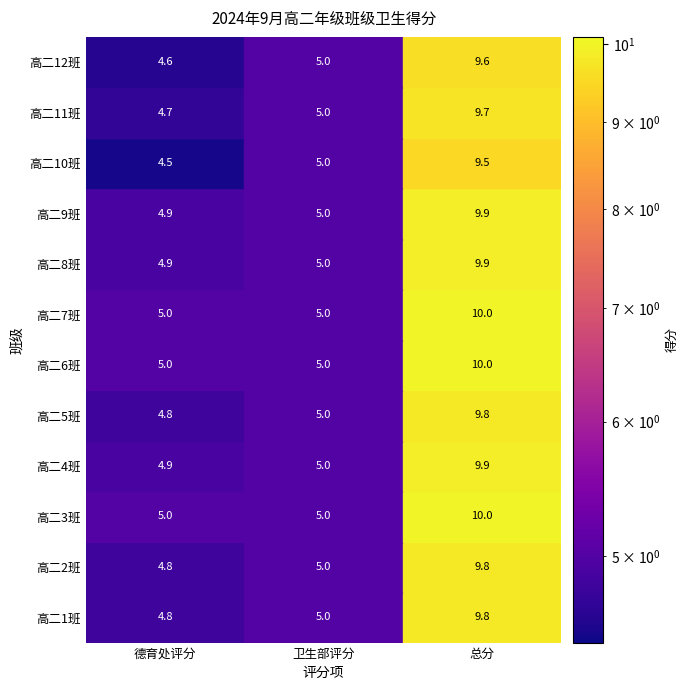

Rank the series by their maximum value, from highest to lowest.

高二3班, 高二6班, 高二7班, 高二4班, 高二8班, 高二9班, 高二1班, 高二2班, 高二5班, 高二11班, 高二12班, 高二10班